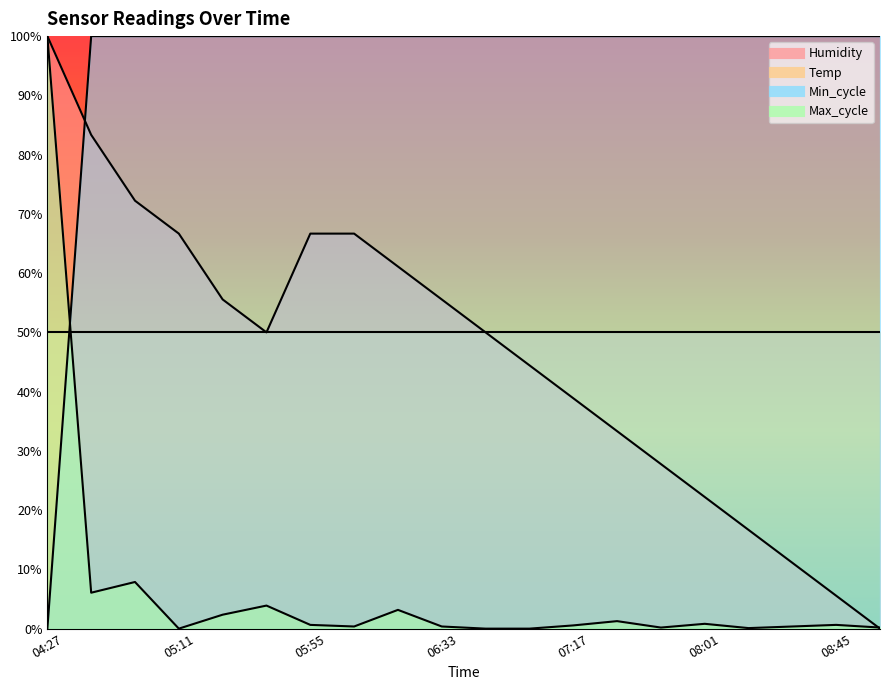

Which series has the largest total across all categories?

Min_cycle